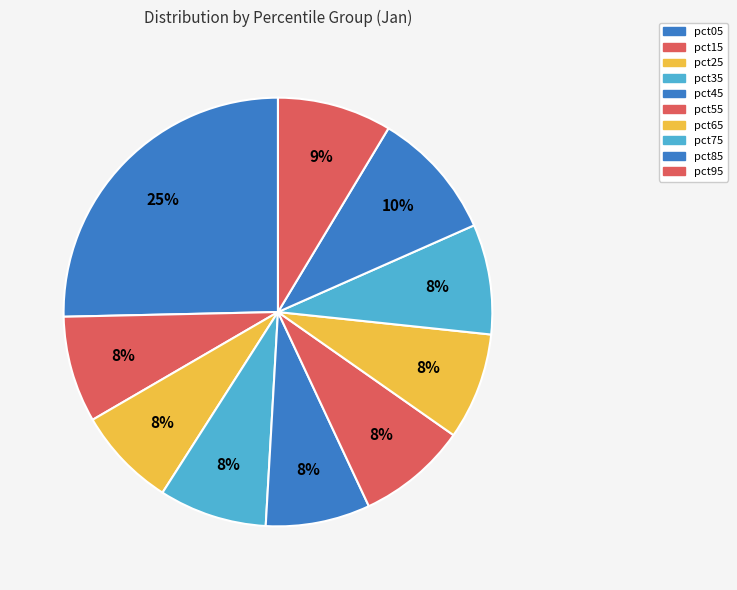

Count the number of slices in the pie.

10